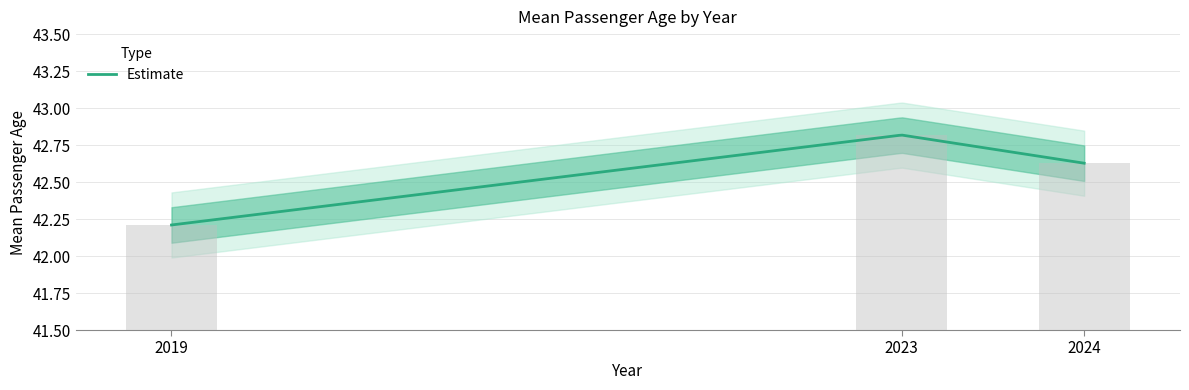

What is the change in value from 2023 to 2024?

-0.2